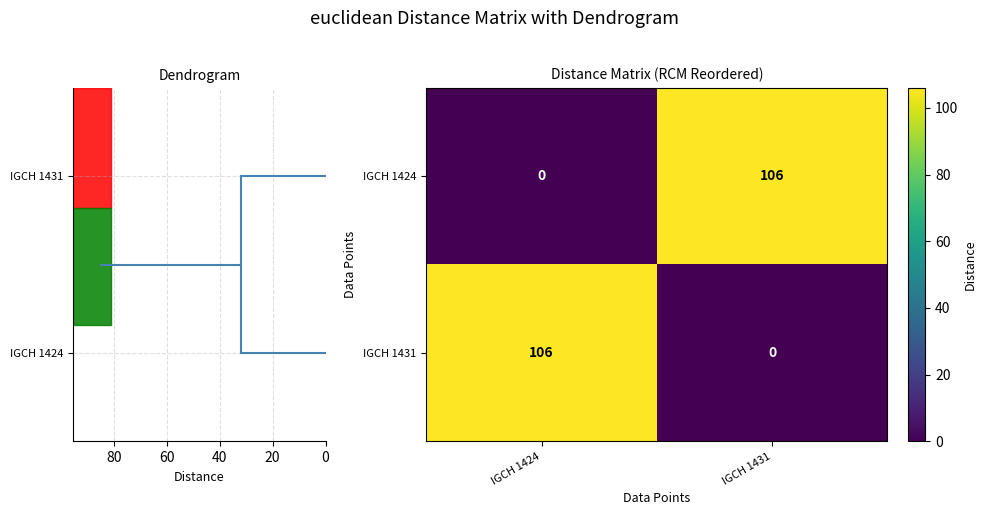

What is the difference between the highest and lowest values at IGCH 1424?

106